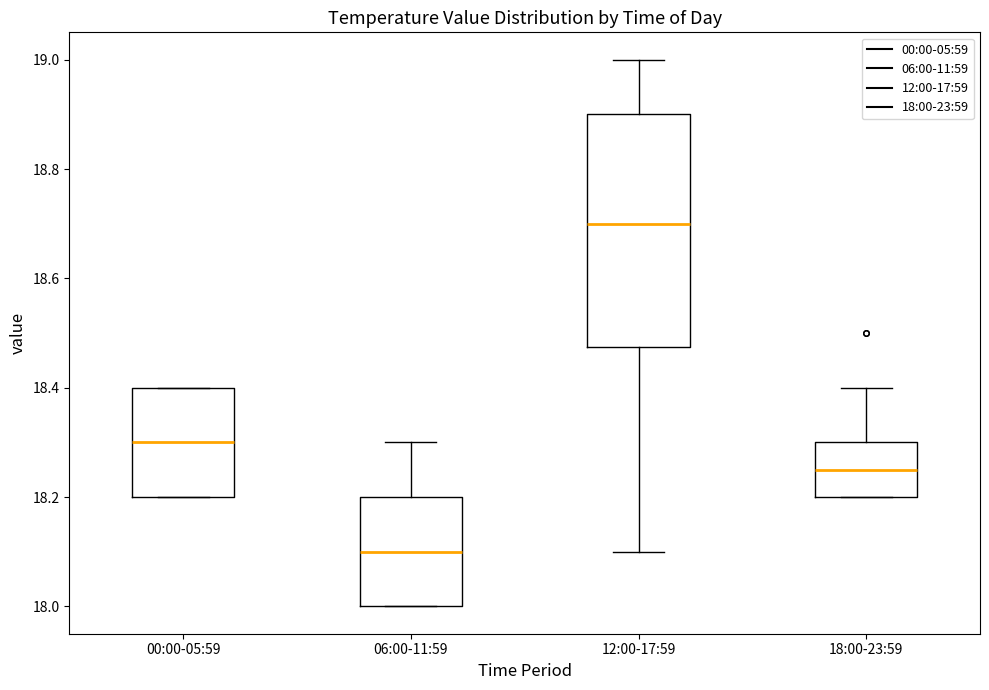

Which box's median line is the lowest?

06:00-11:59